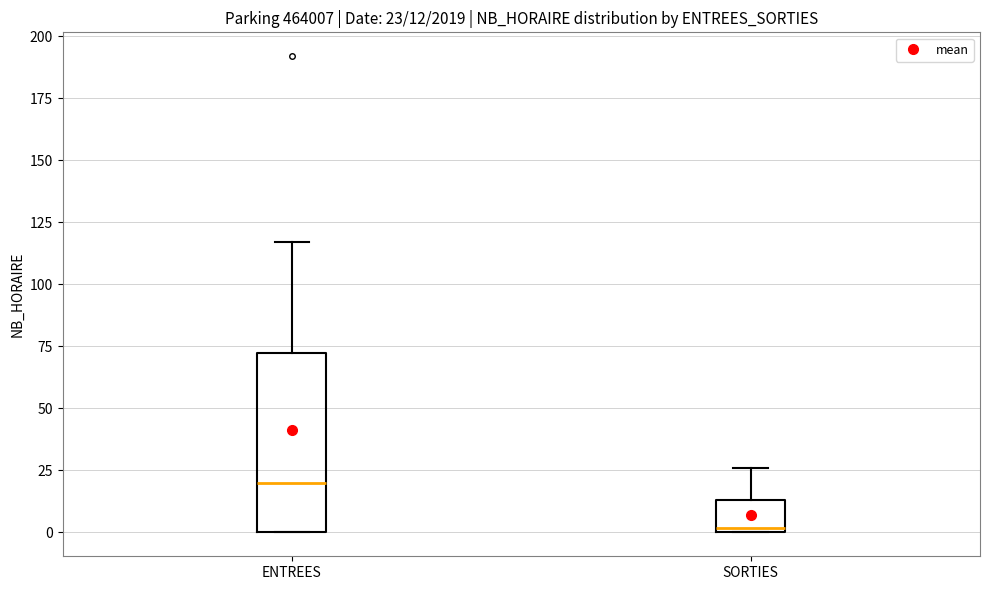

Which box has the highest median line?

ENTREES